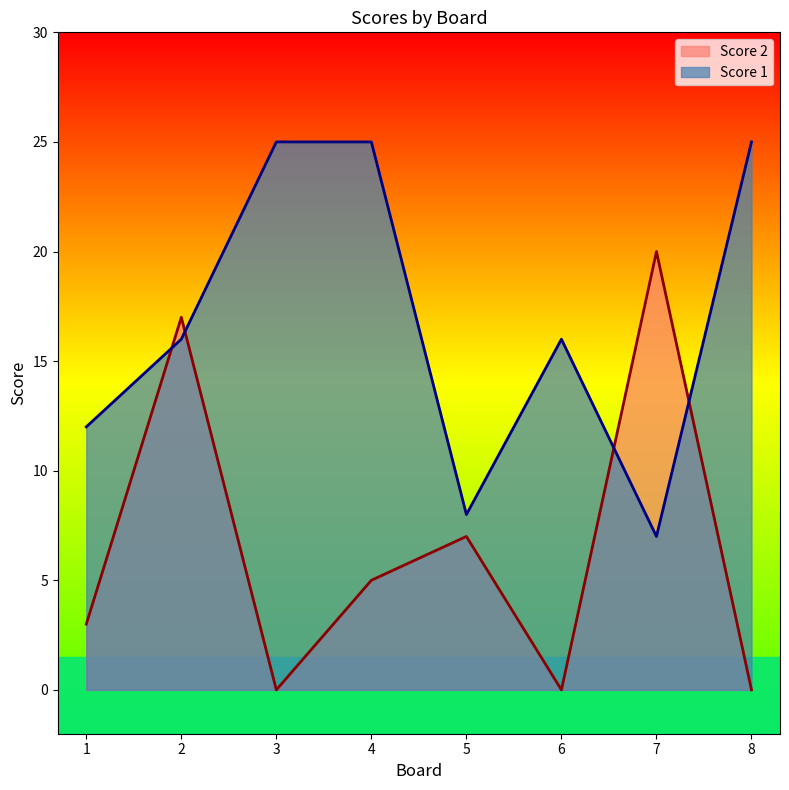

What is the difference between the maximum and minimum values in the Score 2 series?

20